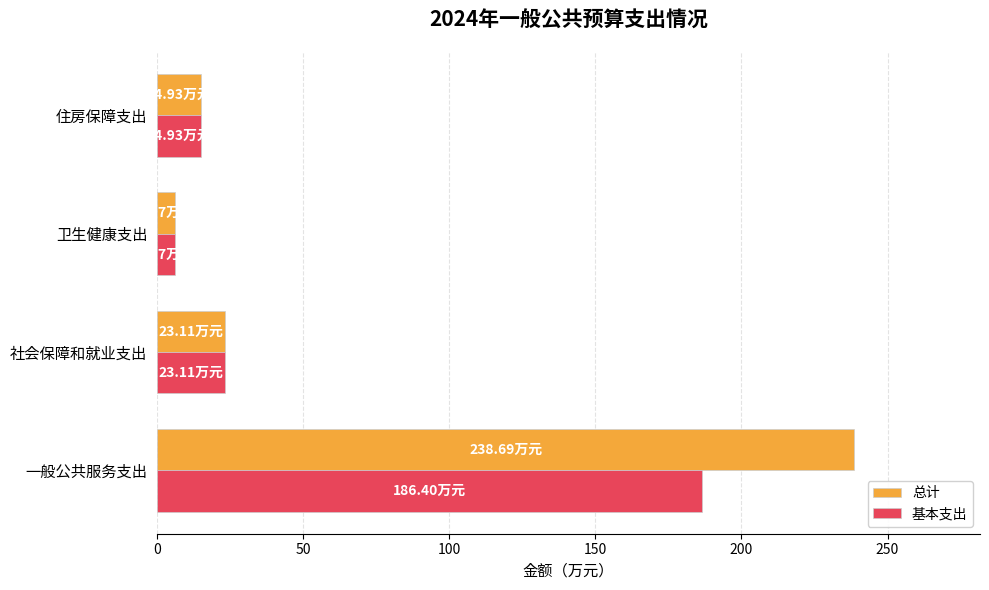

How many categories are shown in the chart?

4